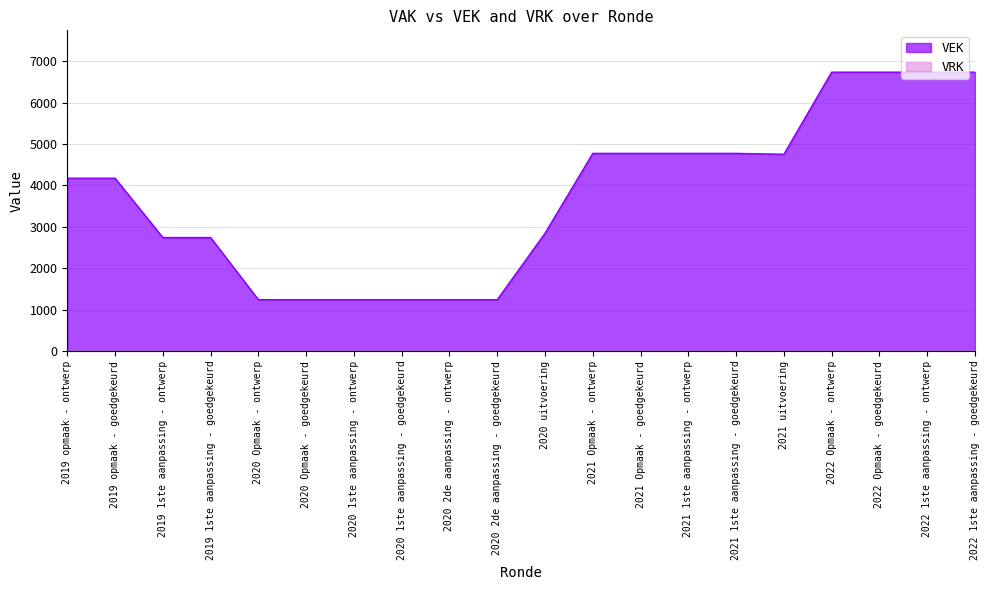

List the labels in order of value, largest first.

2022 Opmaak - ontwerp, 2022 Opmaak - goedgekeurd, 2022 1ste aanpassing - ontwerp, 2022 1ste aanpassing - goedgekeurd, 2021 Opmaak - ontwerp, 2021 Opmaak - goedgekeurd, 2021 1ste aanpassing - ontwerp, 2021 1ste aanpassing - goedgekeurd, 2021 uitvoering, 2019 opmaak - ontwerp, 2019 opmaak - goedgekeurd, 2020 uitvoering, 2019 1ste aanpassing - ontwerp, 2019 1ste aanpassing - goedgekeurd, 2020 Opmaak - ontwerp, 2020 Opmaak - goedgekeurd, 2020 1ste aanpassing - ontwerp, 2020 1ste aanpassing - goedgekeurd, 2020 2de aanpassing - ontwerp, 2020 2de aanpassing - goedgekeurd